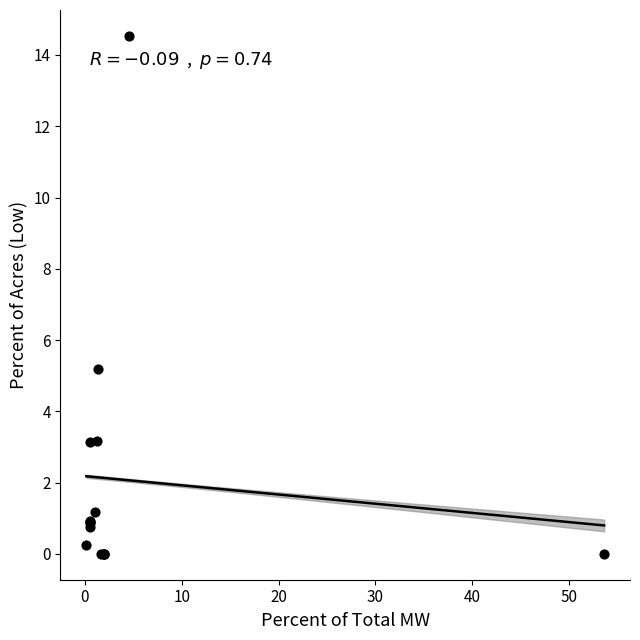

What Y value in the scatter plot is closest to 7?

5.2